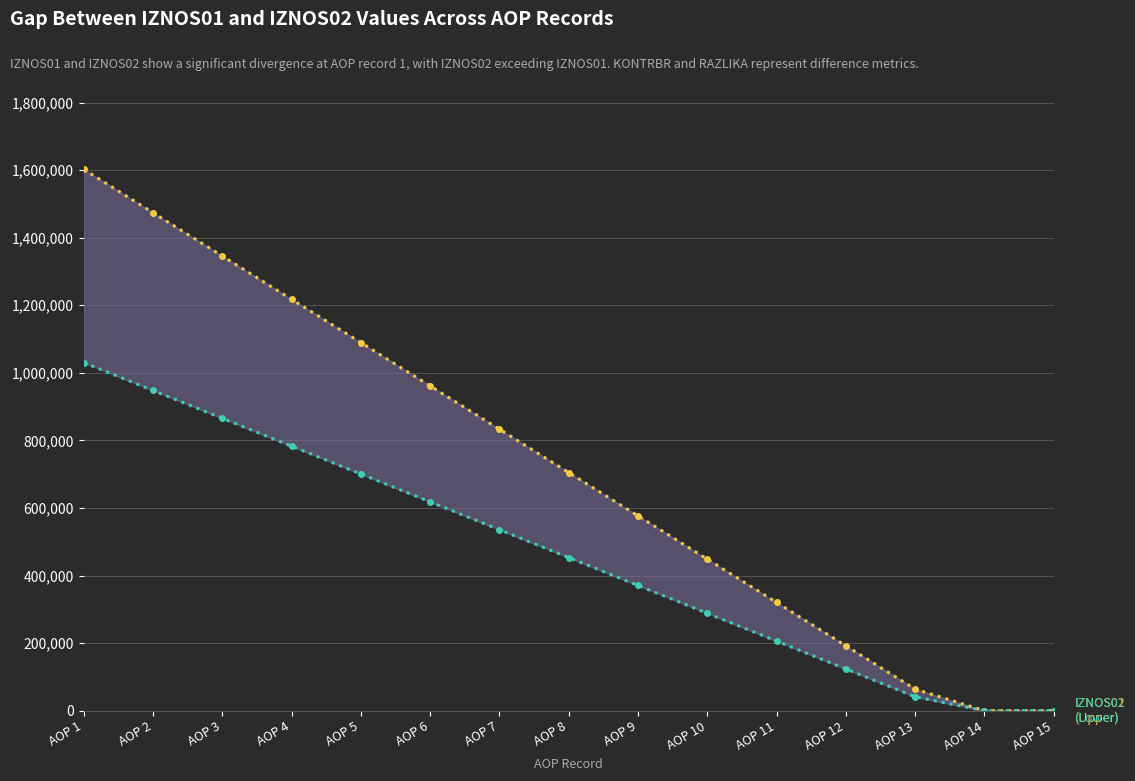

At which label does IZNOS01 (Lower) reach its peak?

AOP 1